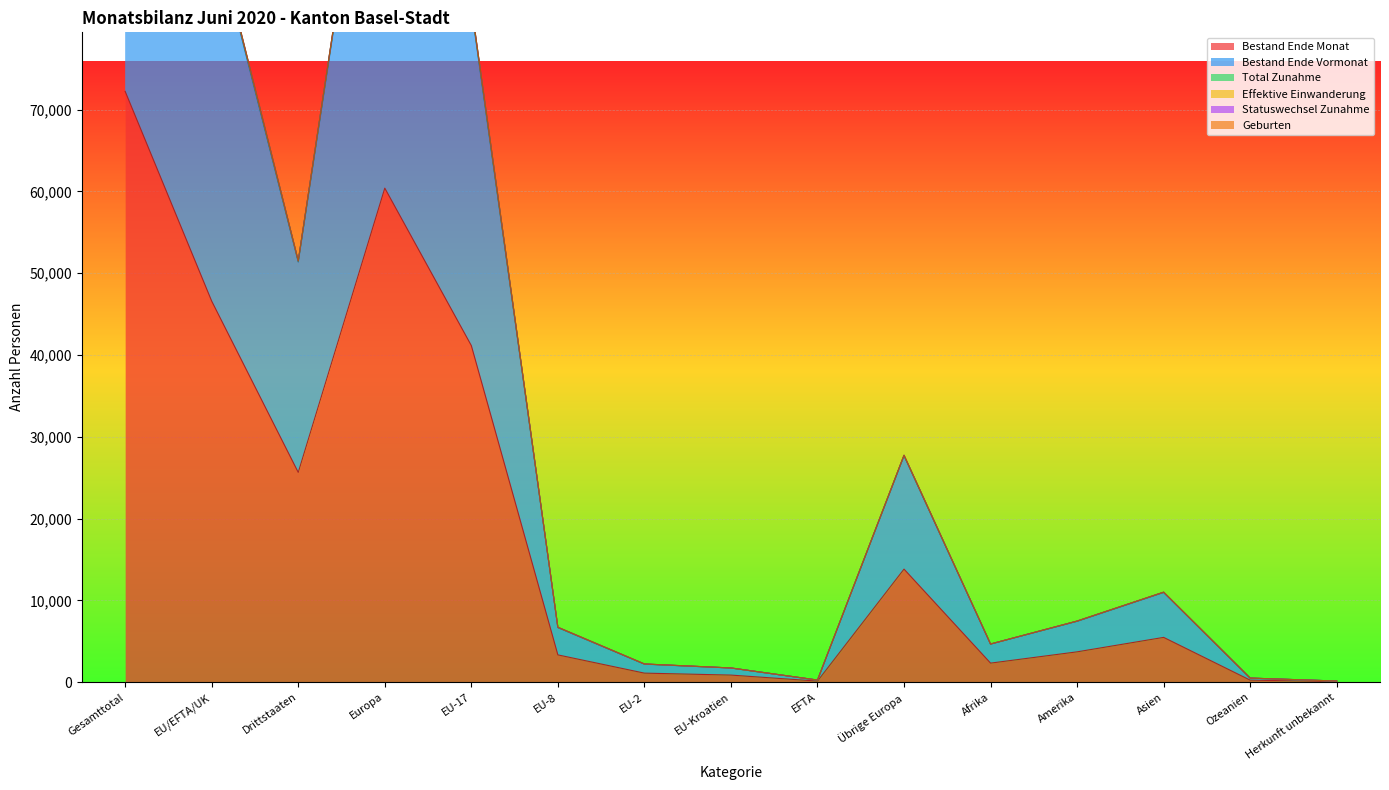

What is the maximum value for Bestand Ende Monat?

72216